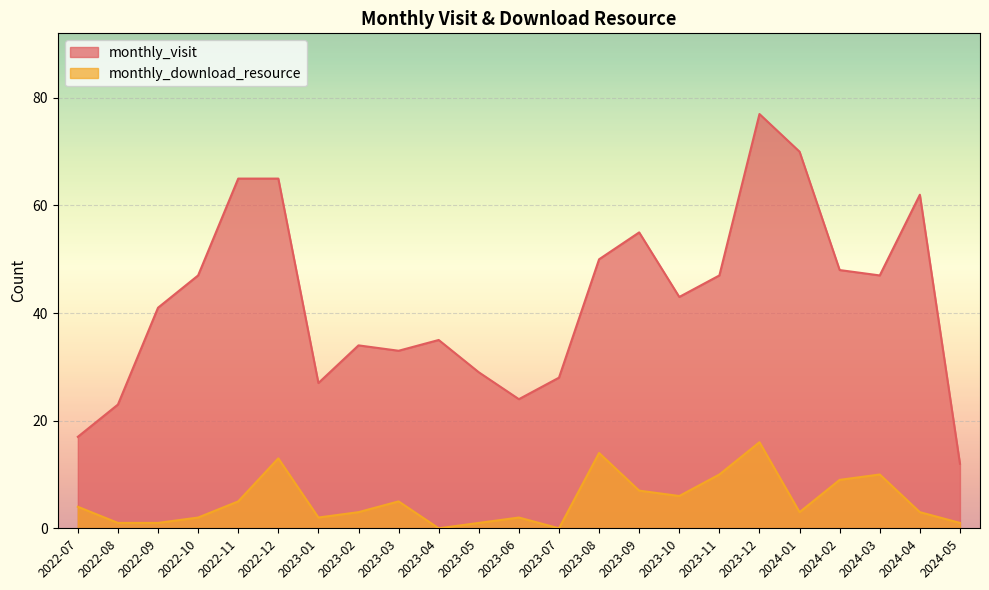

Is the value of monthly_download_resource at 2023-07 greater than the value of monthly_visit at 2024-02?

No